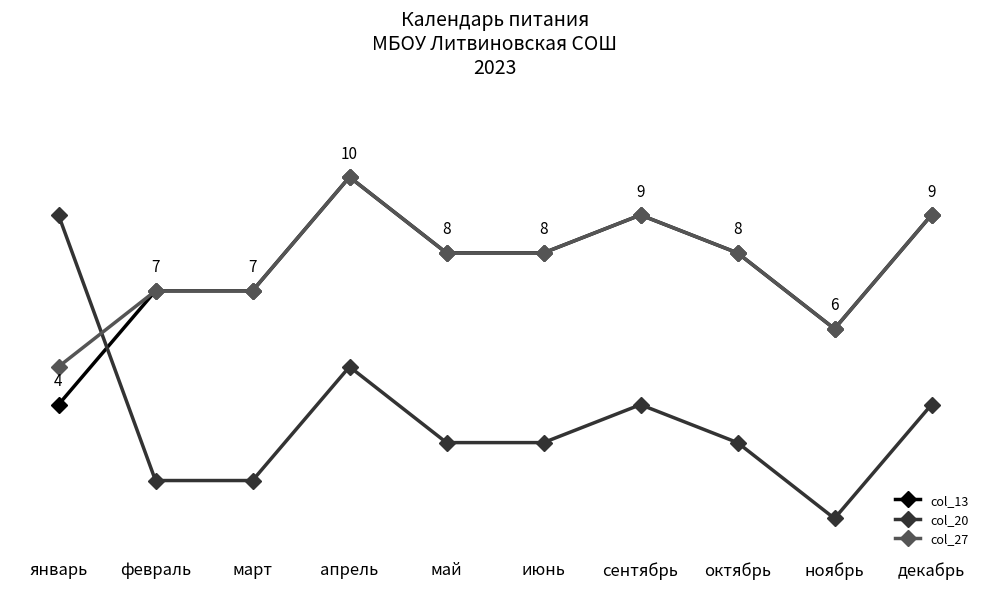

How many interior local peaks does the col_27 series have?

2